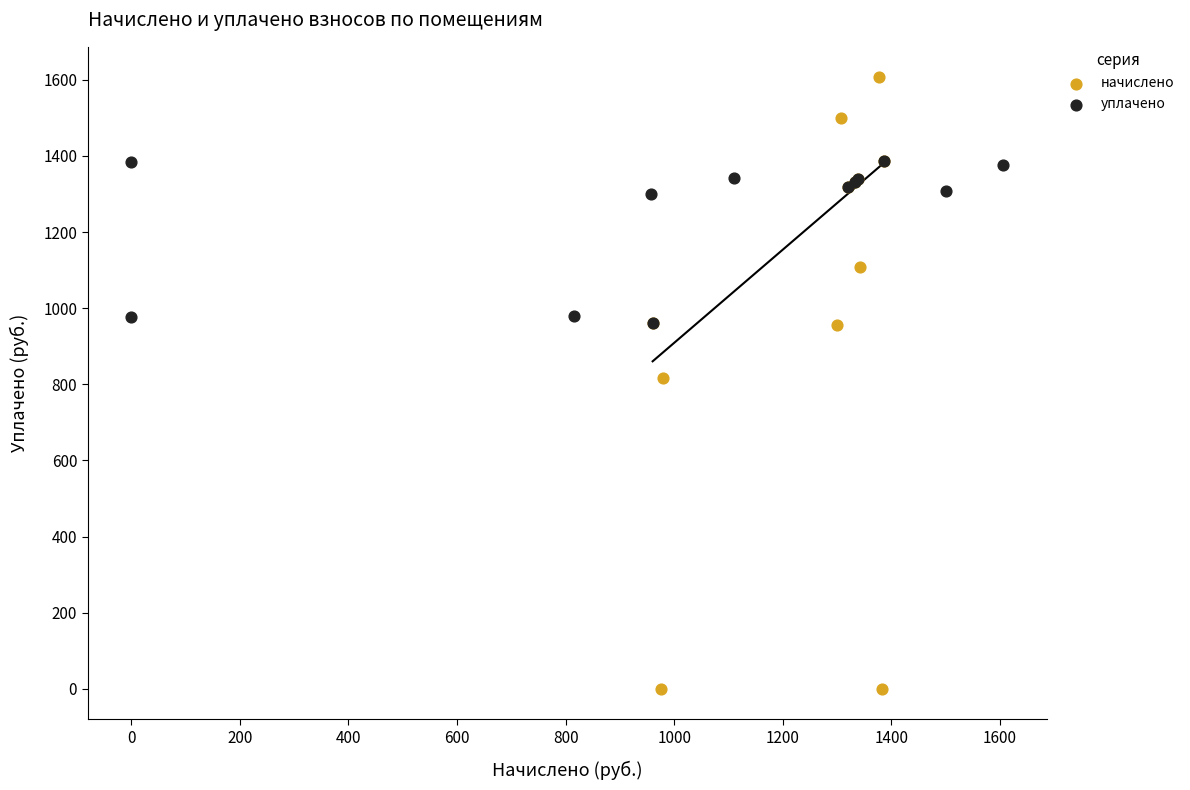

Which series contains the highest Y value?

начислено